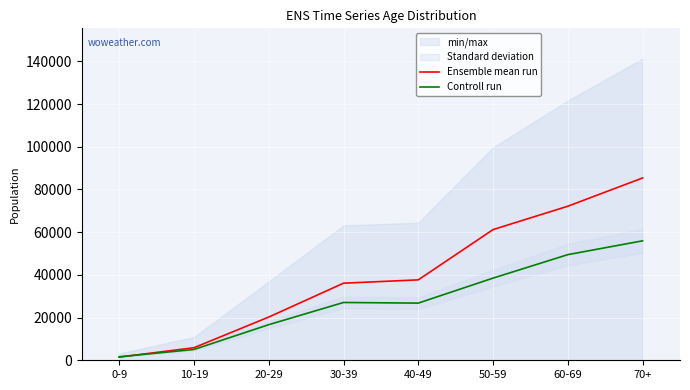

Reading left to right, list all the values displayed in this chart.

Ensemble mean run: 0-9=1477	10-19=5873	20-29=20238	30-39=36101	40-49=37660	50-59=61202	60-69=72148	70+=85373
Controll run: 0-9=1633	10-19=5053	20-29=16667	30-39=27067	40-49=26768	50-59=38476	60-69=49471	70+=55941